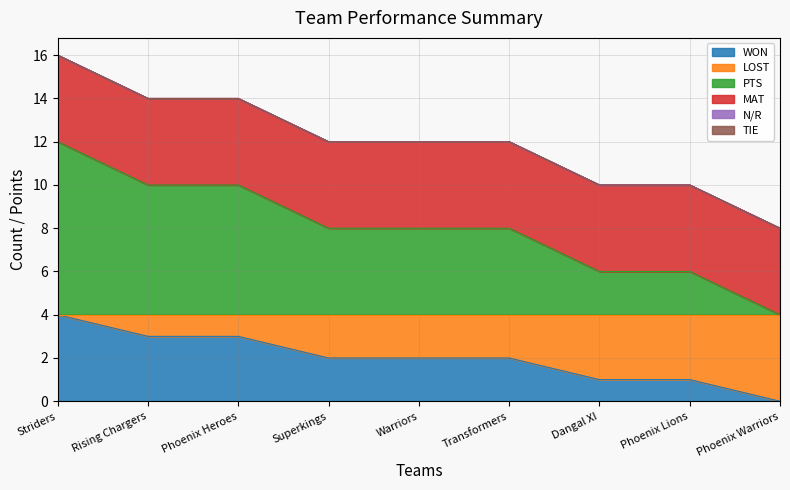

Does the chart have visible grid lines?

Yes